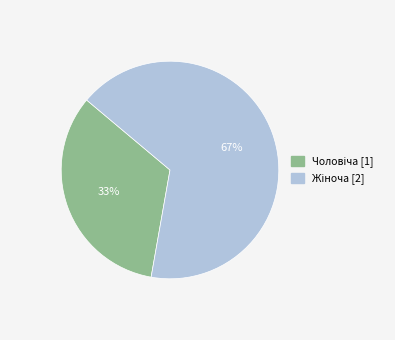

To the nearest percent, what is the average slice percentage?

50%